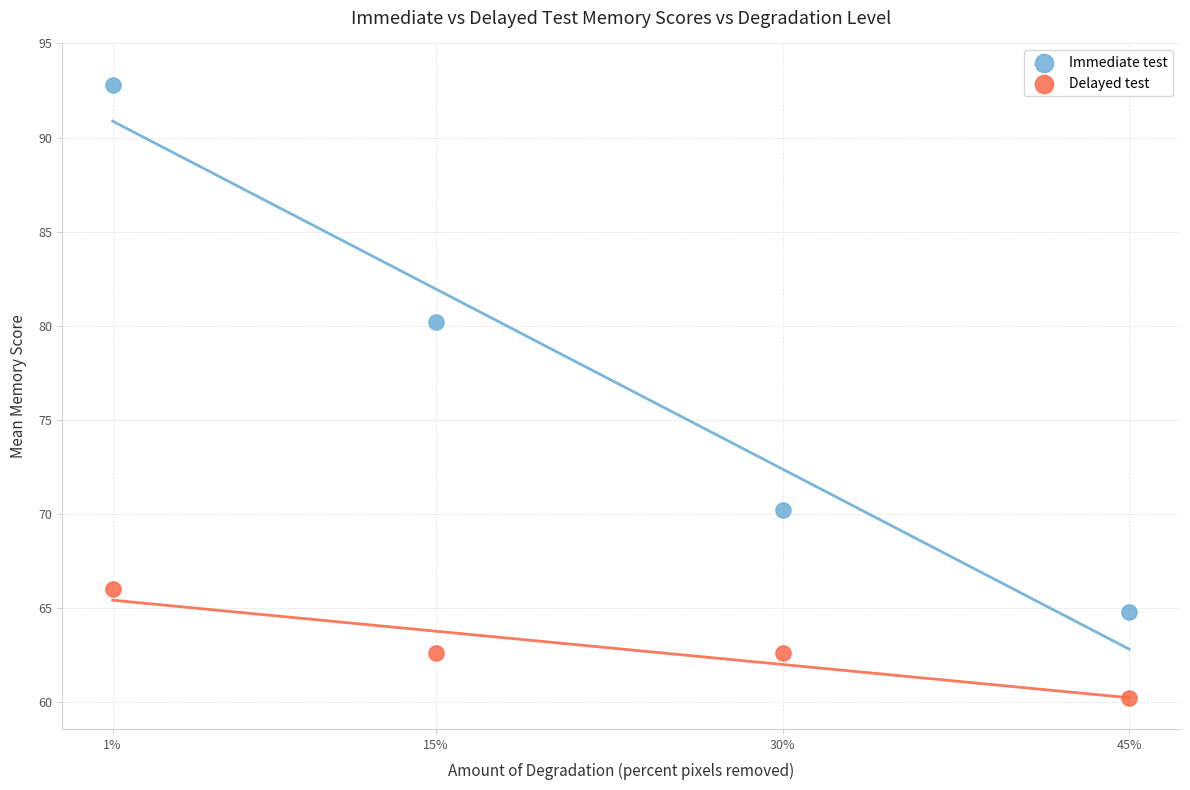

Across all data points, what is the average X value?

22.8